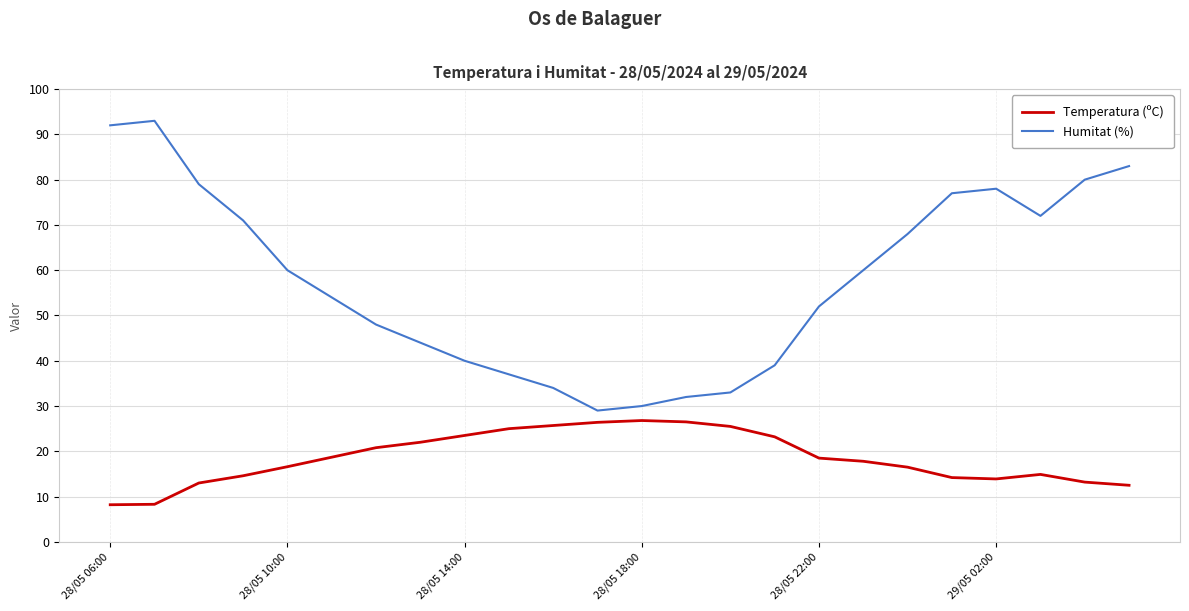

Rank the series by their maximum value, from highest to lowest.

Humitat (%), Temperatura (ºC)